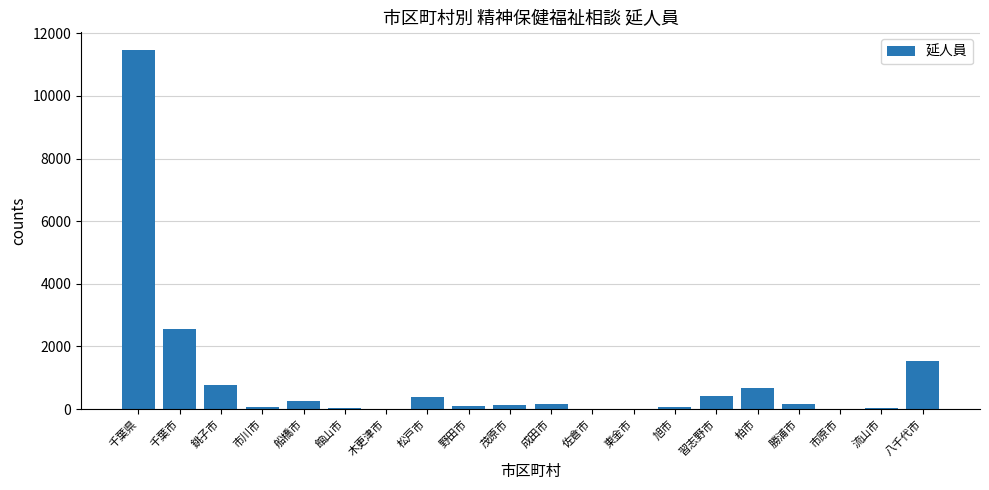

What is the ratio of the value at 八千代市 to the value at 船橋市?

6.0